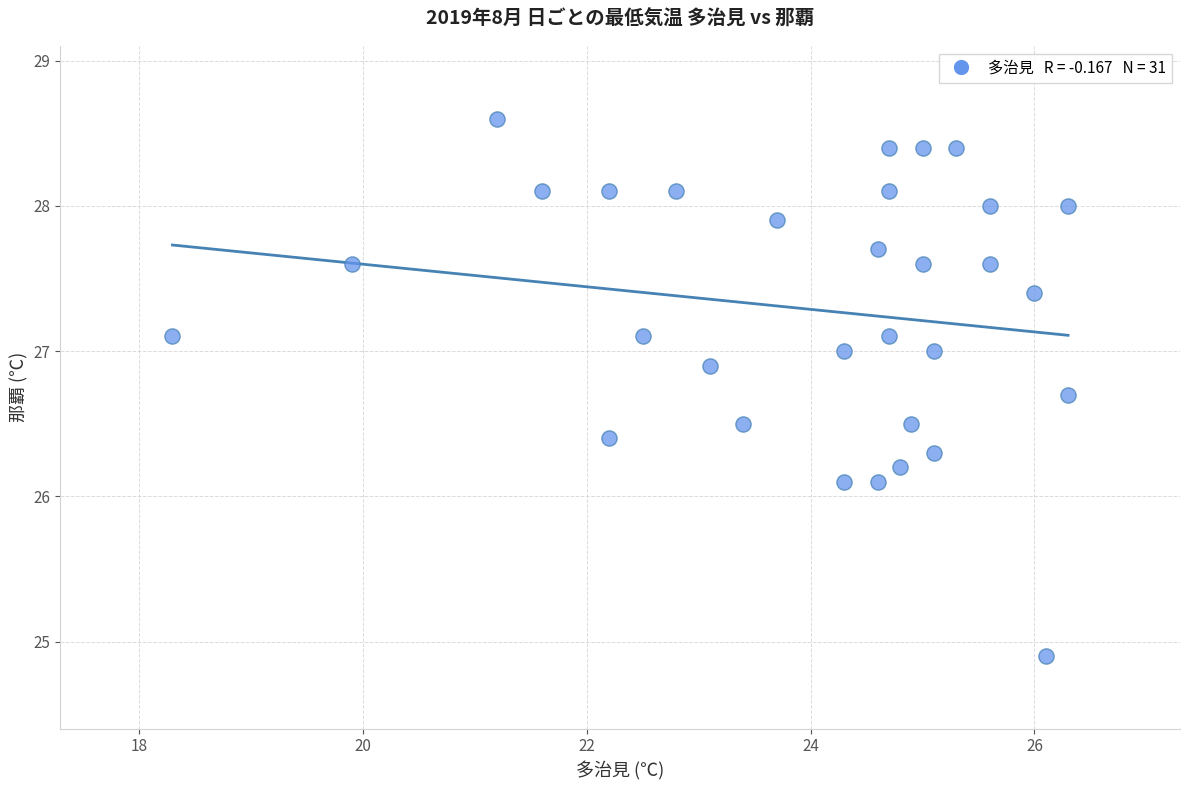

What is the range of Y values (max minus min)?

3.7